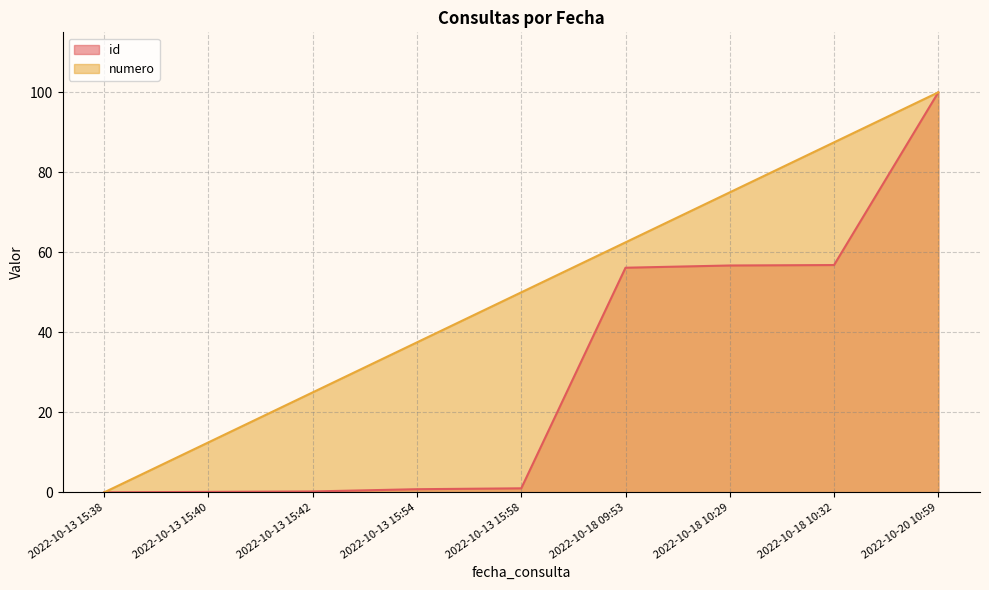

How many data points does each series have?

9